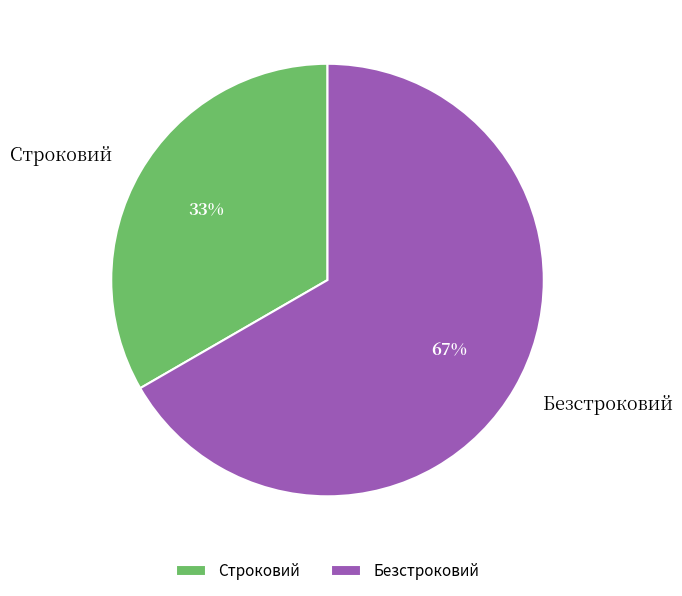

Combined, do Безстроковий and Строковий account for over 50%?

Yes